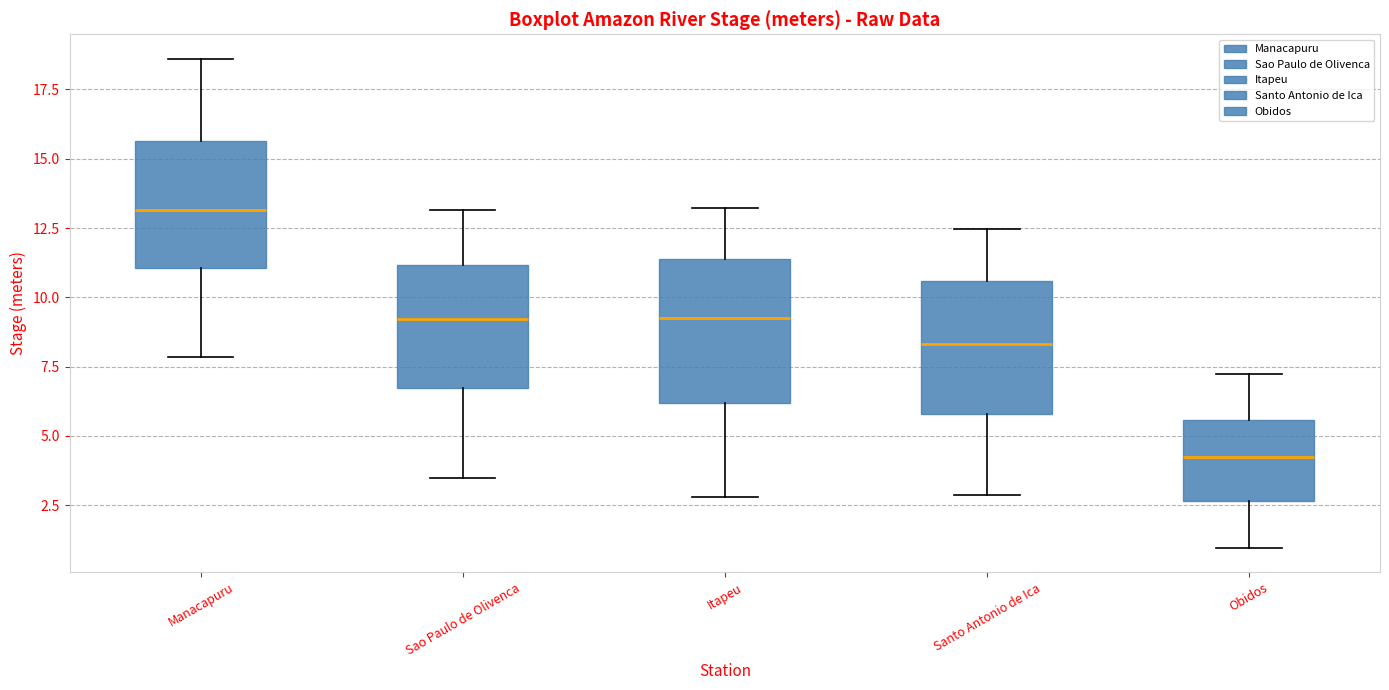

Which box's median line is the highest?

Manacapuru